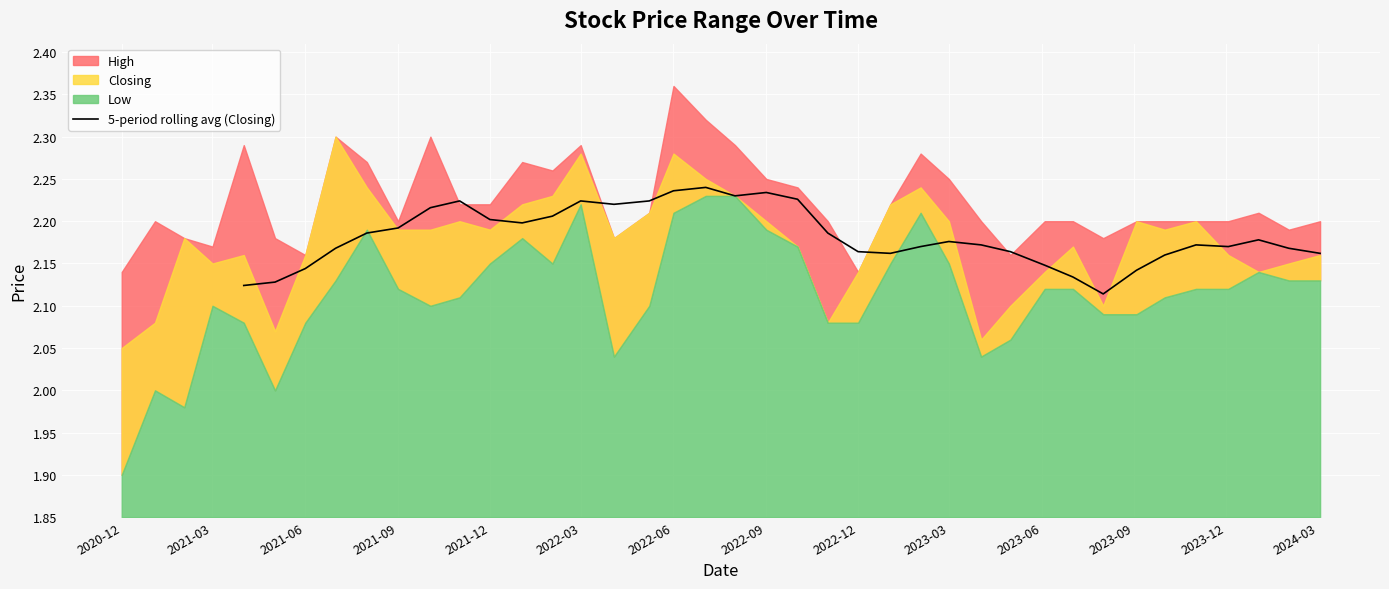

Is it true that 5-period rolling avg (Closing) equals 0.4 at 2022-03?

False